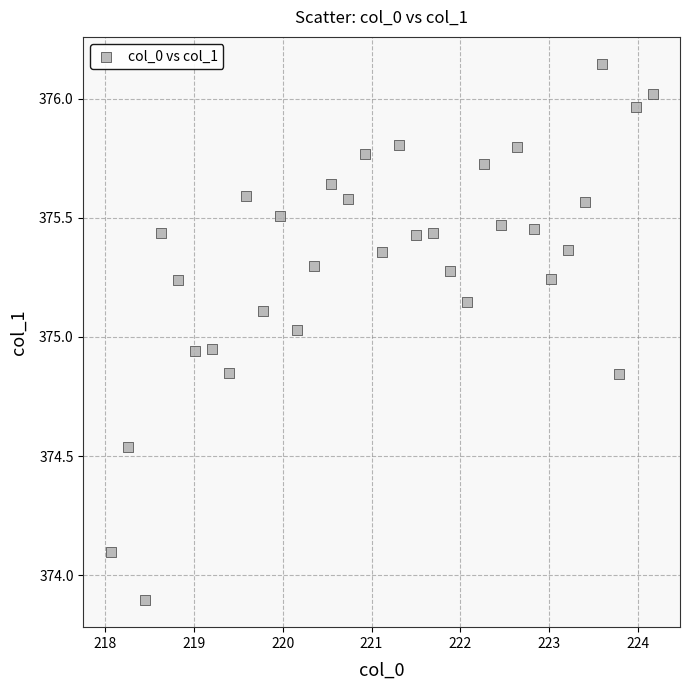

What is the range of Y values (max minus min)?

2.3